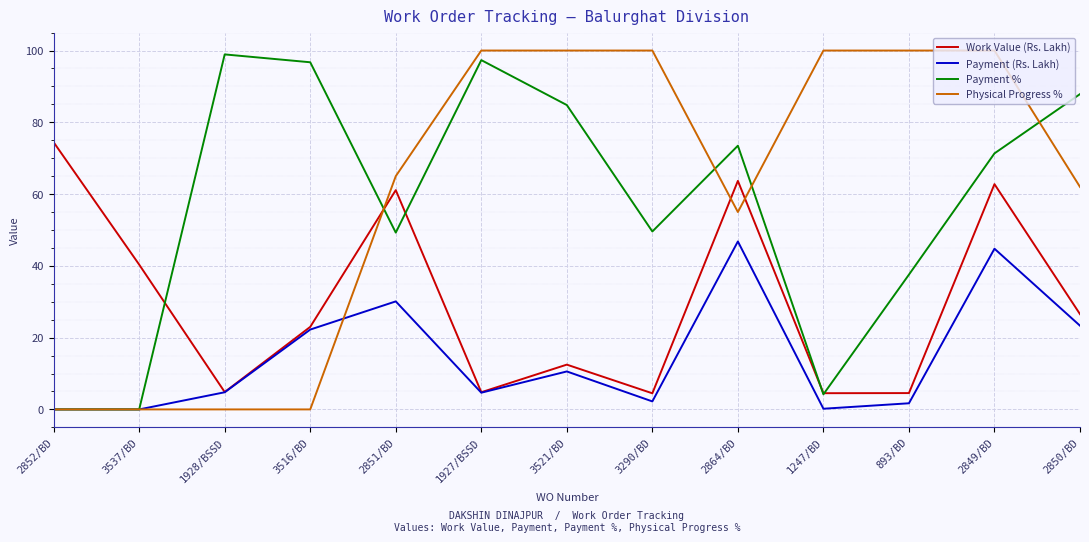

Does the chart display data point markers on the line(s)?

No